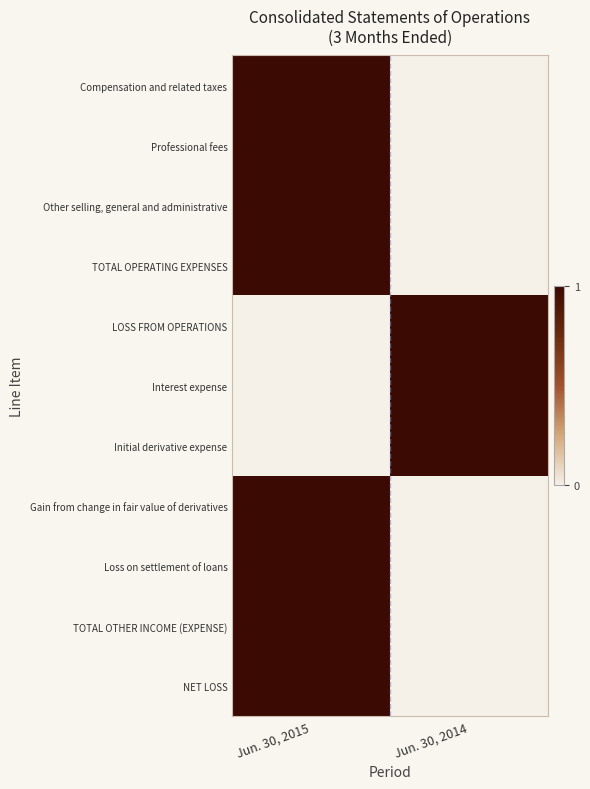

What is the total value across all series at Jun. 30, 2014?

3